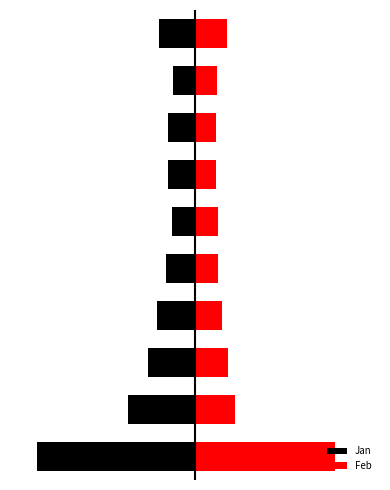

What is the difference between the highest and lowest values at 4?

1.3